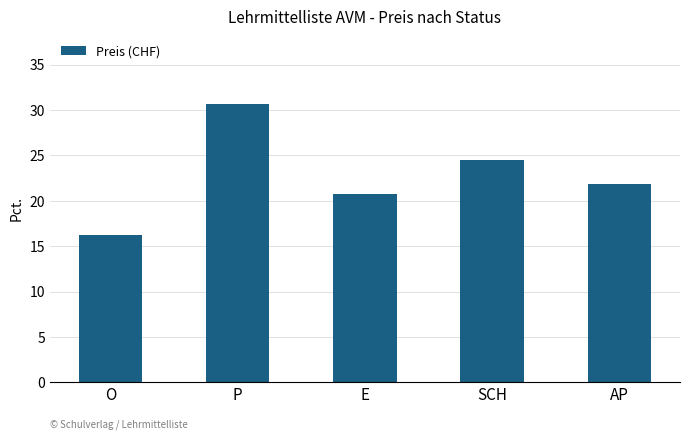

Where is the data nearest to the value 23?

AP